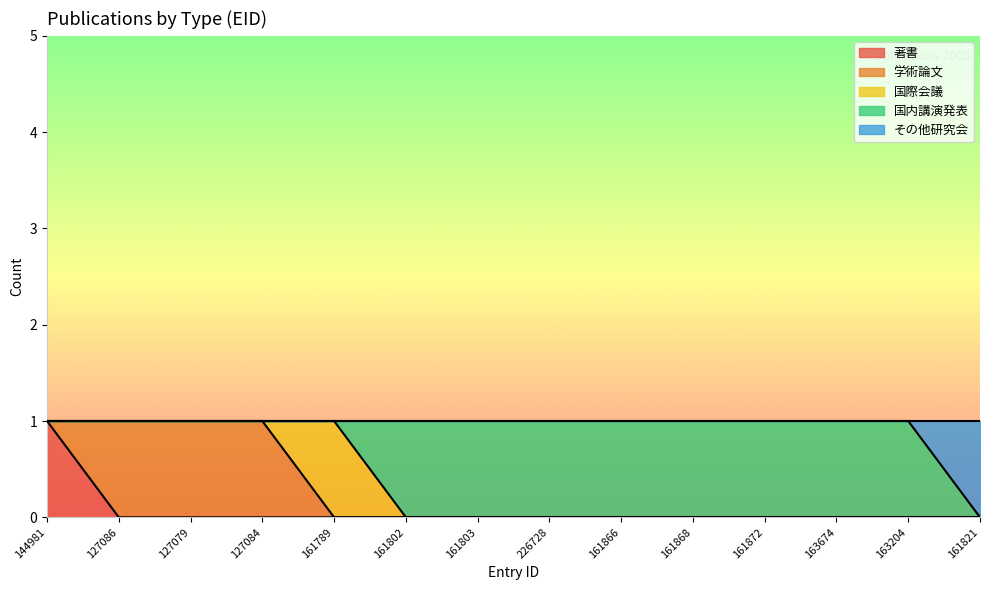

Rank the categories by 国内講演発表 value from highest to lowest.

161802, 161803, 226728, 161866, 161868, 161872, 163674, 163204, 144981, 127086, 127079, 127084, 161789, 161821